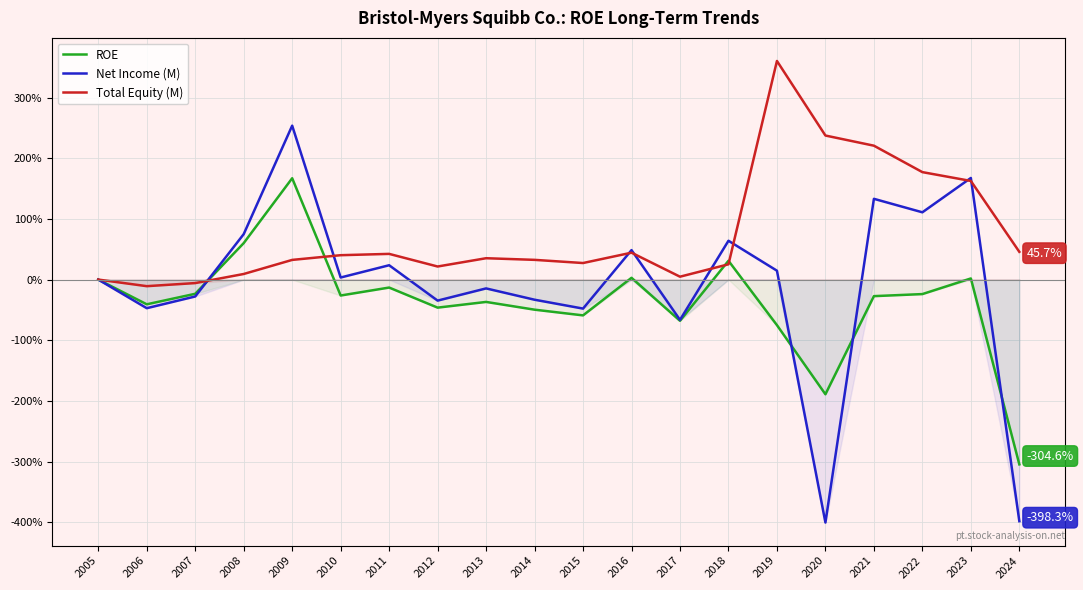

What is the difference between the second highest and minimum values in the Net Income (M) series?

568.0